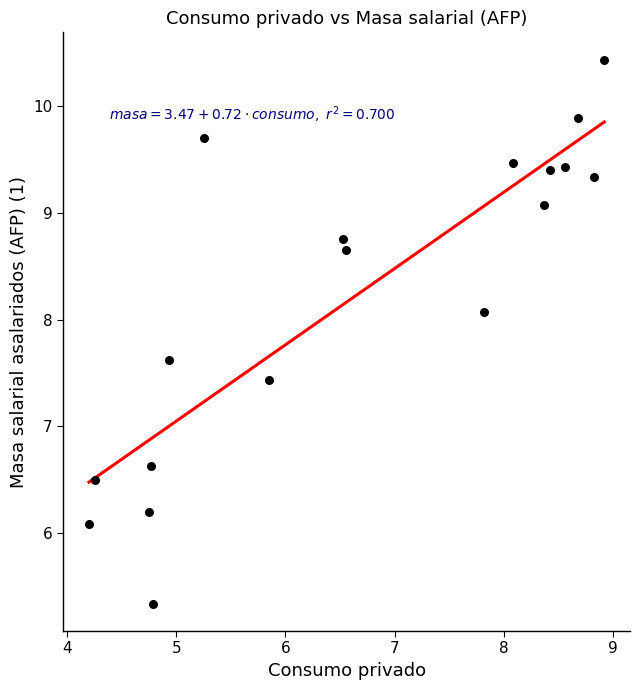

What Y value in the scatter plot is closest to 7?

6.6